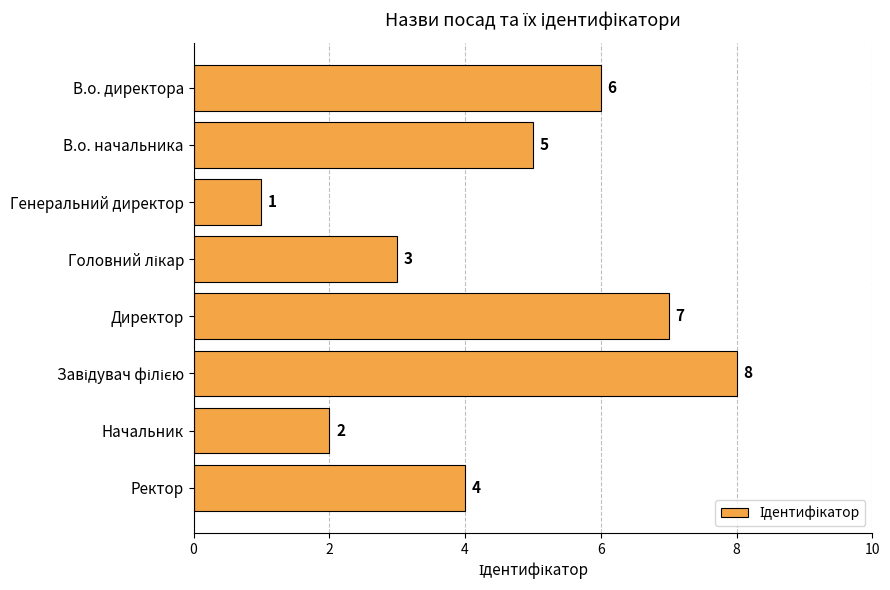

What is the difference between the maximum and minimum values?

7